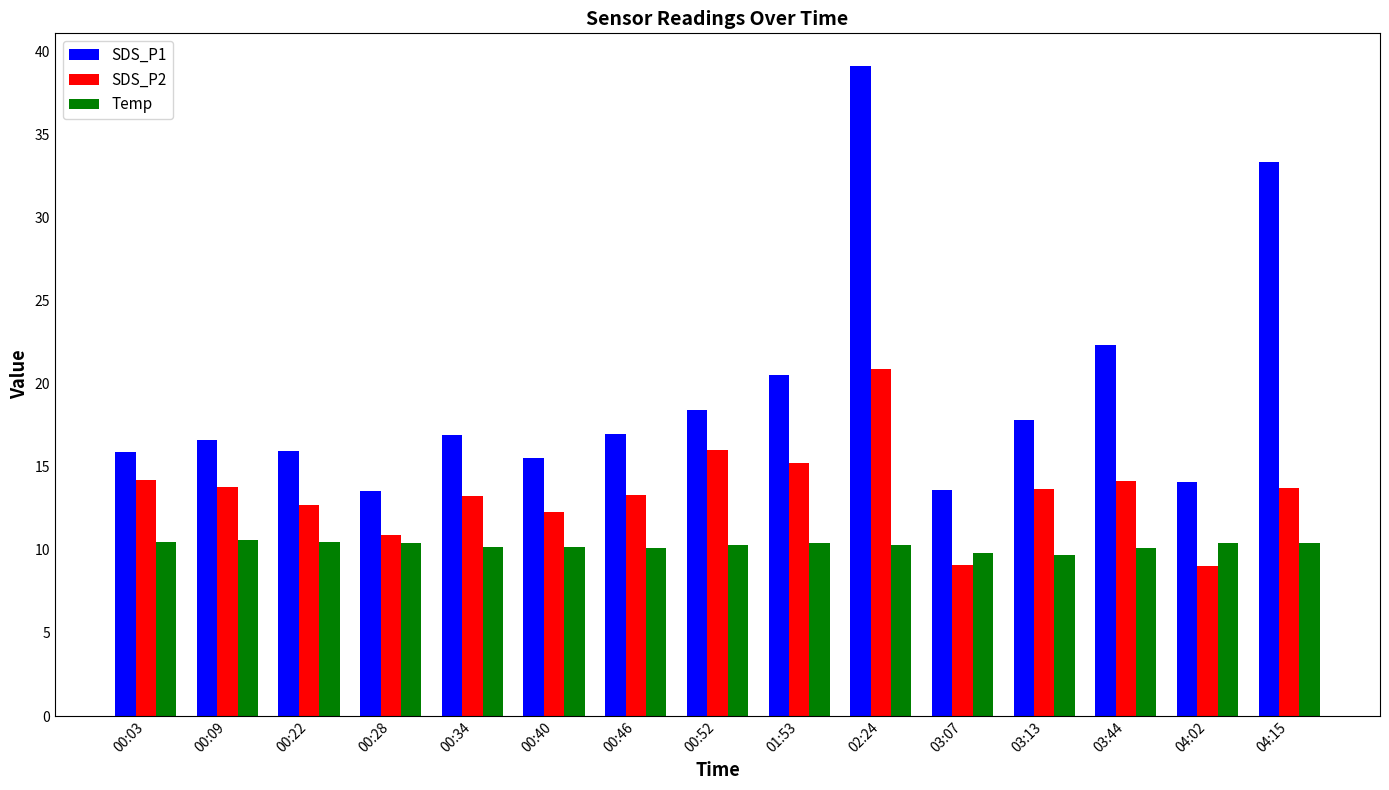

List the series in order of their overall mean, lowest first.

Temp, SDS_P2, SDS_P1